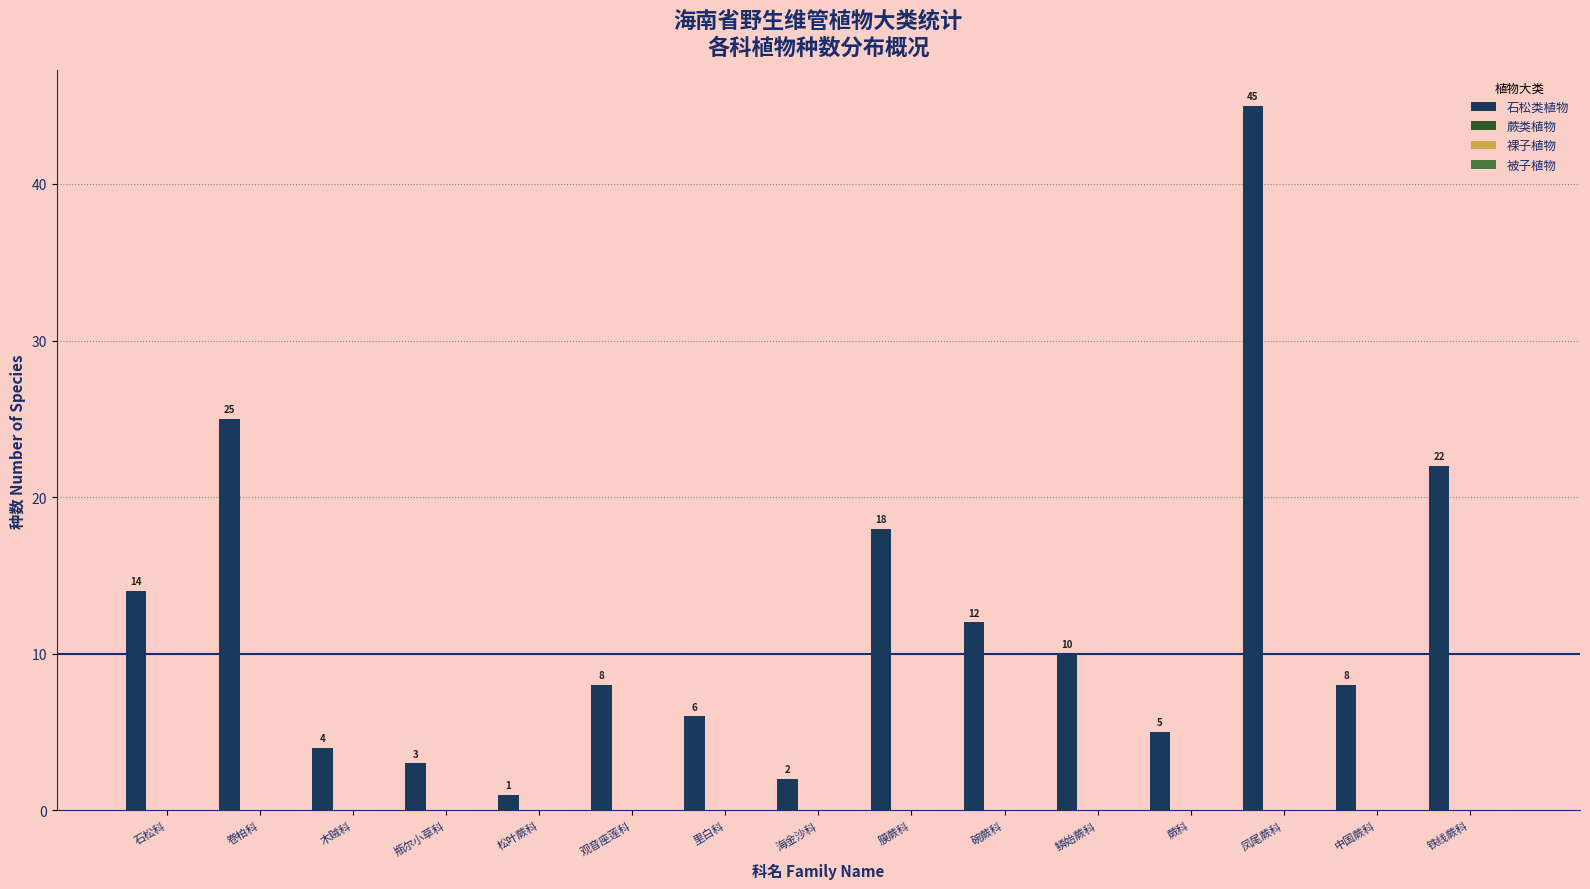

What is the value of the 11th bar from the left?

10